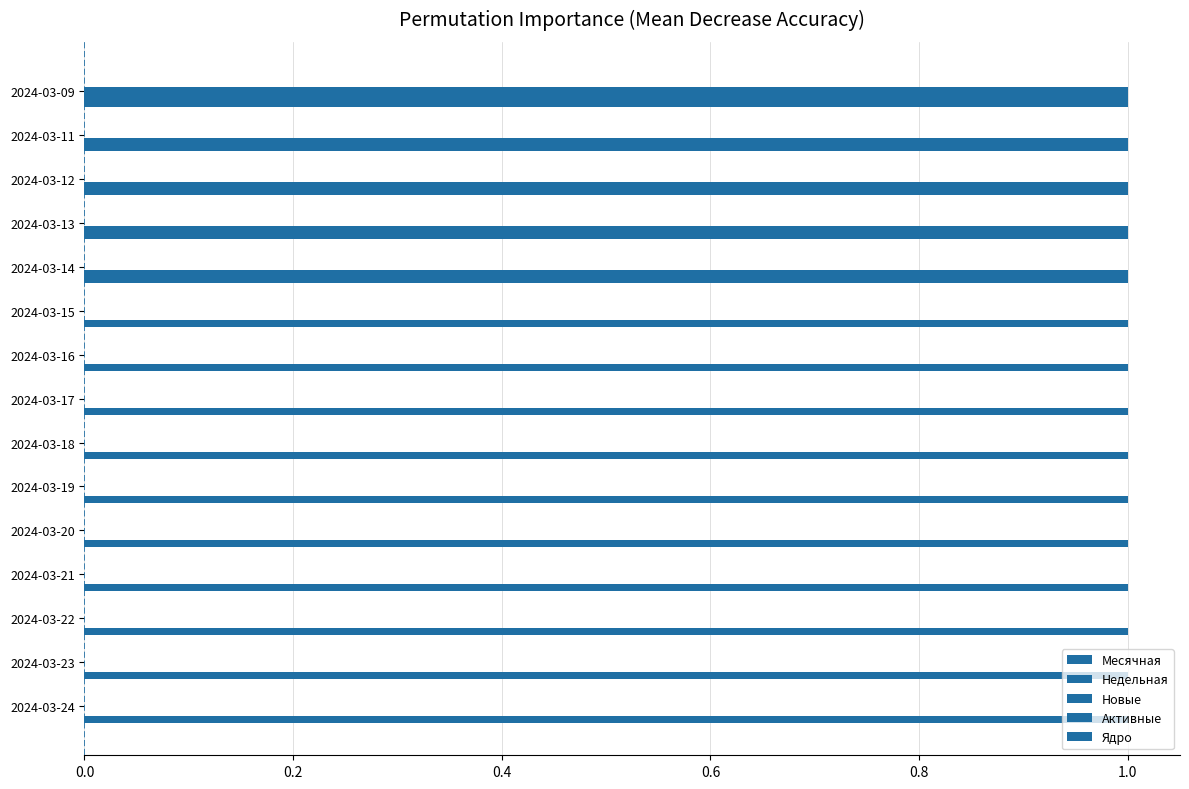

How many Недельная values are between 0 and 1?

15